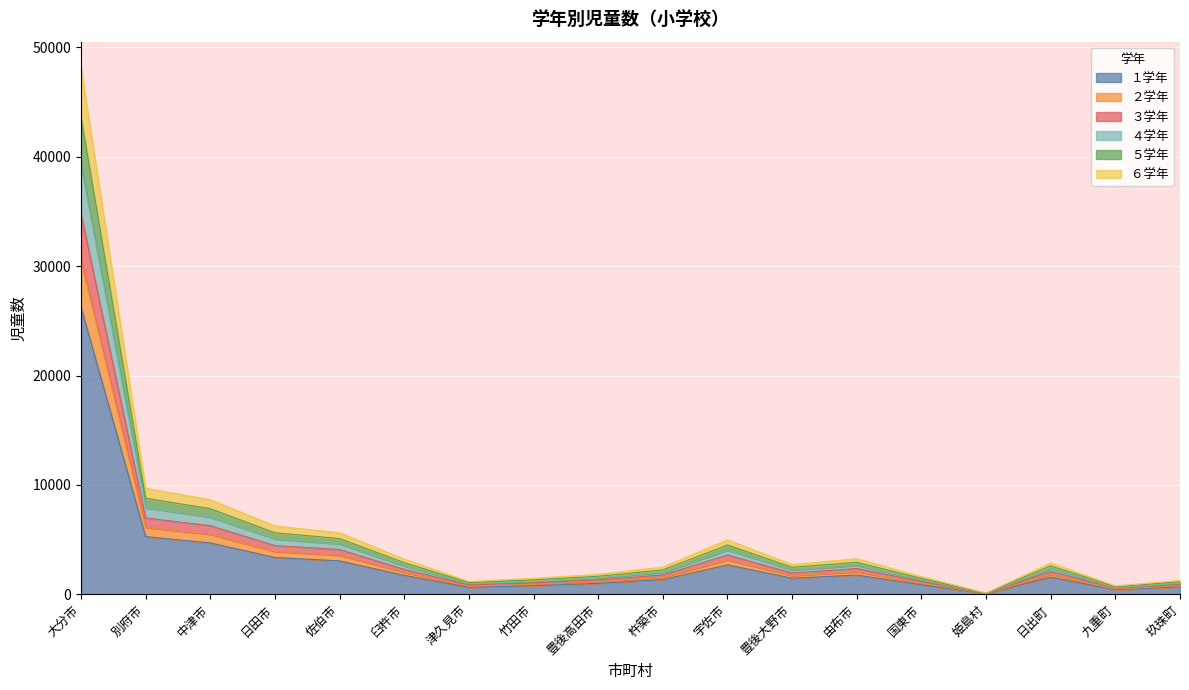

Which series has the largest total across all categories?

１学年